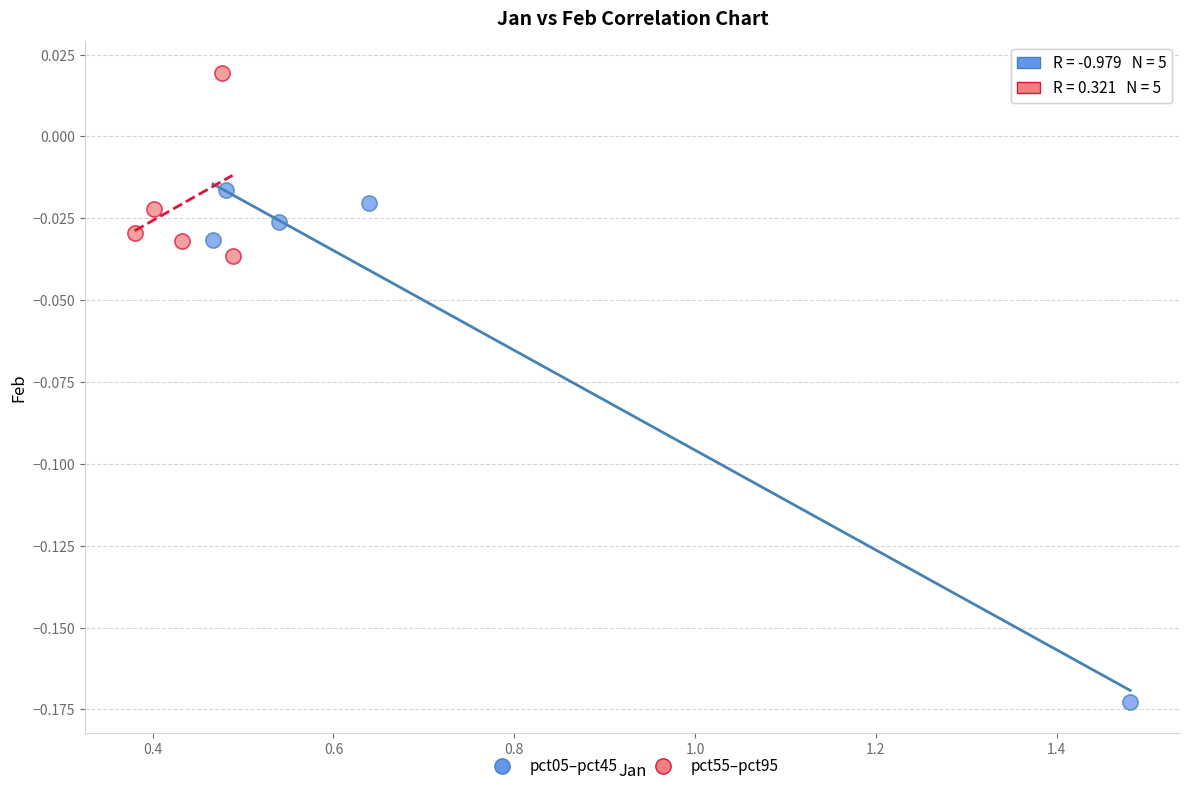

Which series has the largest Y range (max minus min)?

pct05–pct45